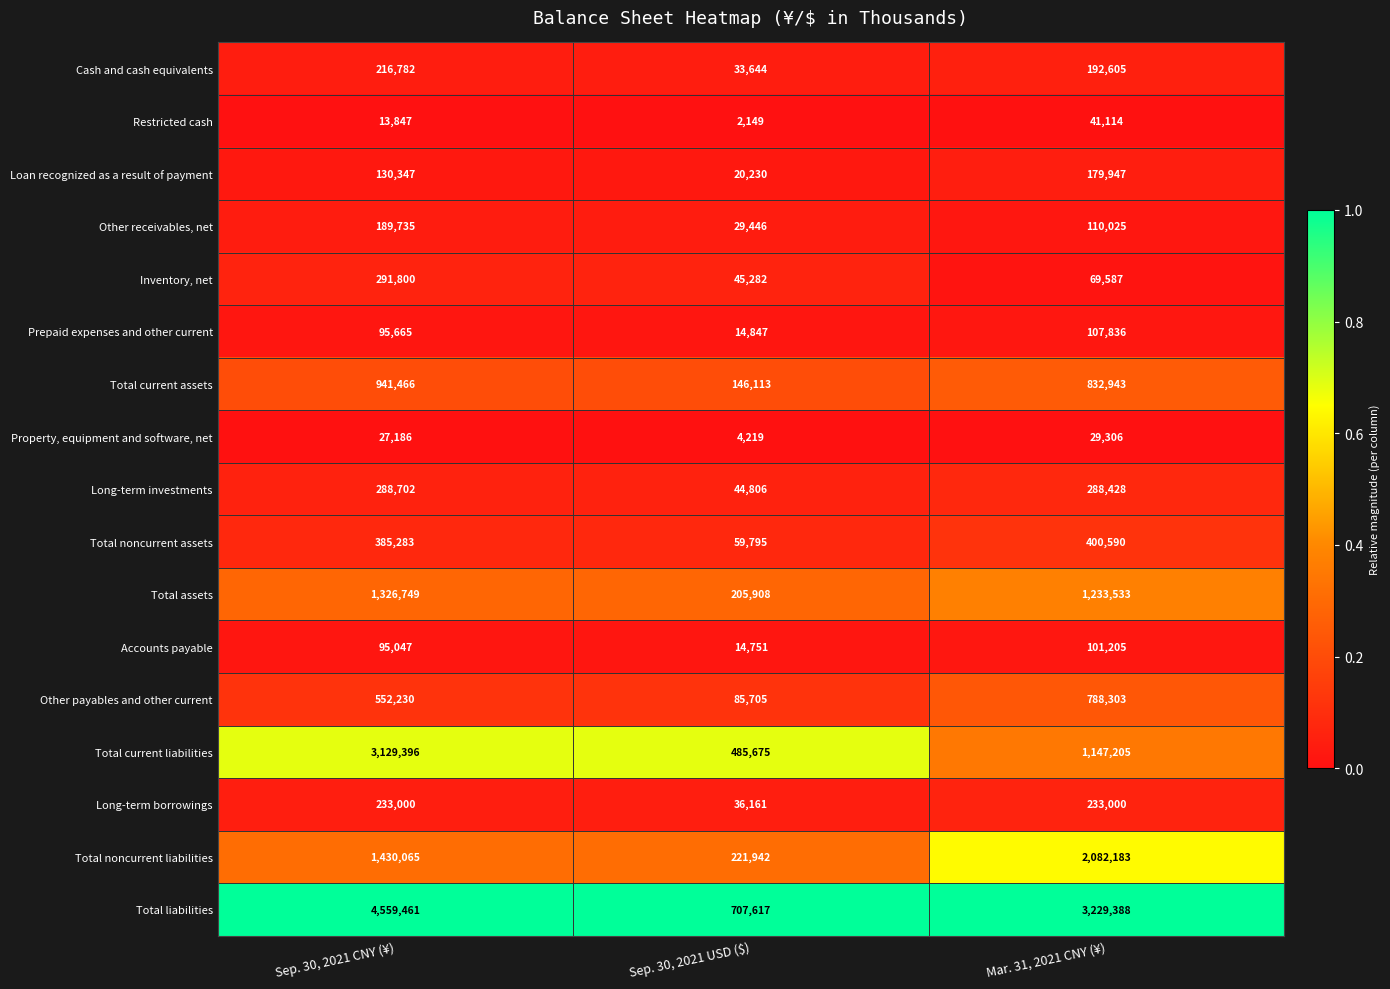

What is the spread (max minus min) of values at Sep. 30, 2021 USD ($)?

705468